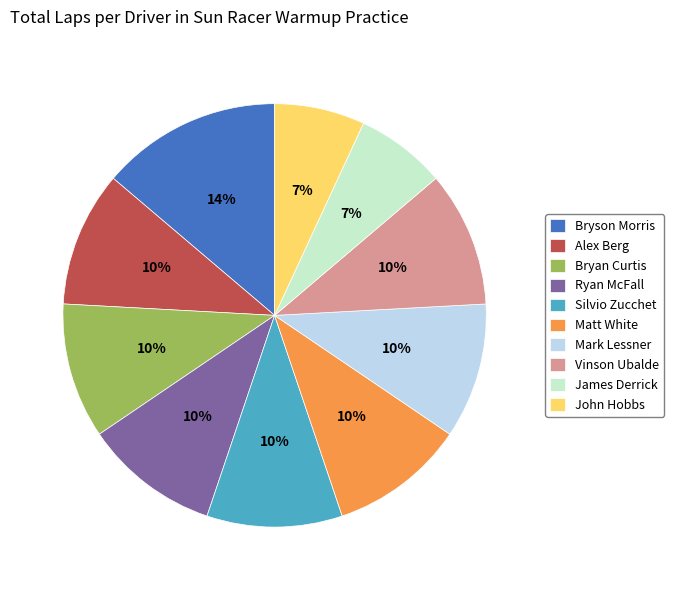

What percentage is the John Hobbs slice, to the nearest percent?

7%